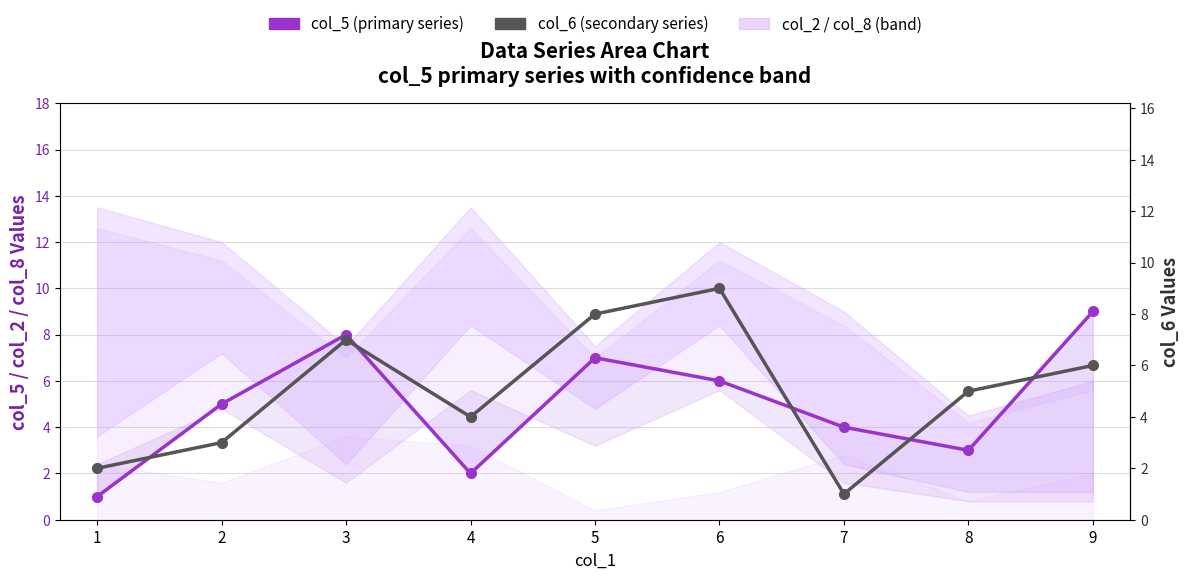

How many data points does each series have?

9